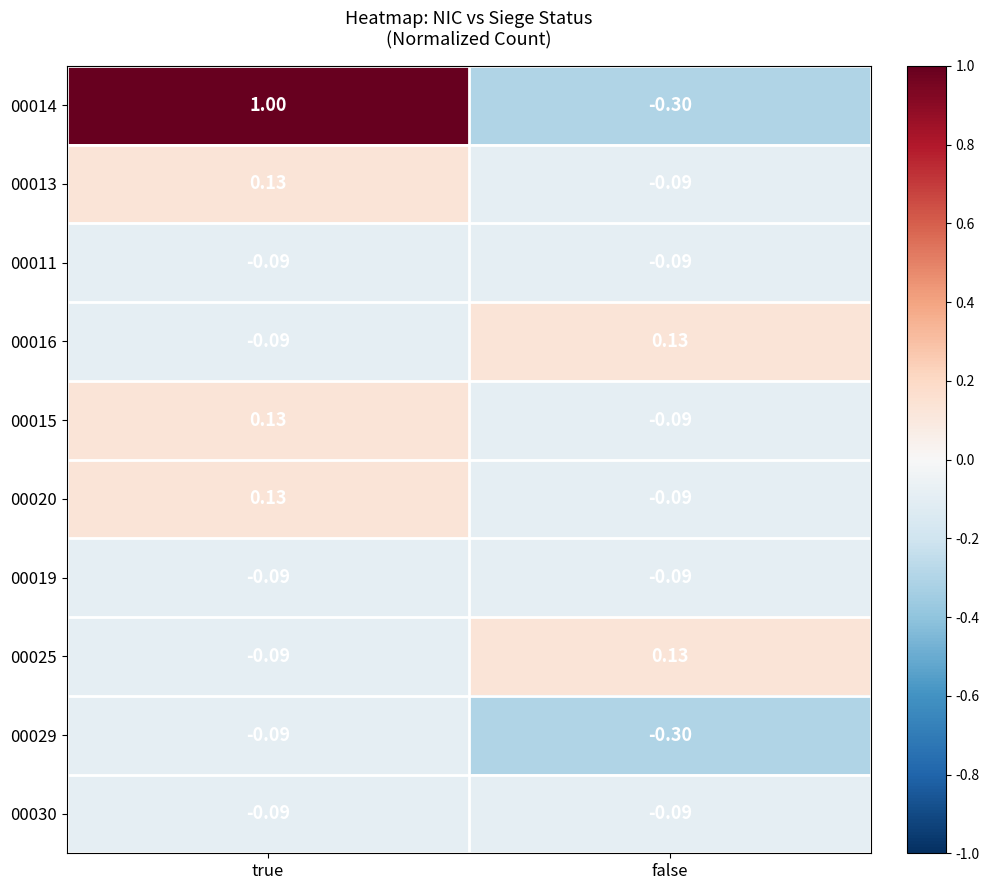

Which series has the widest spread of values?

00014